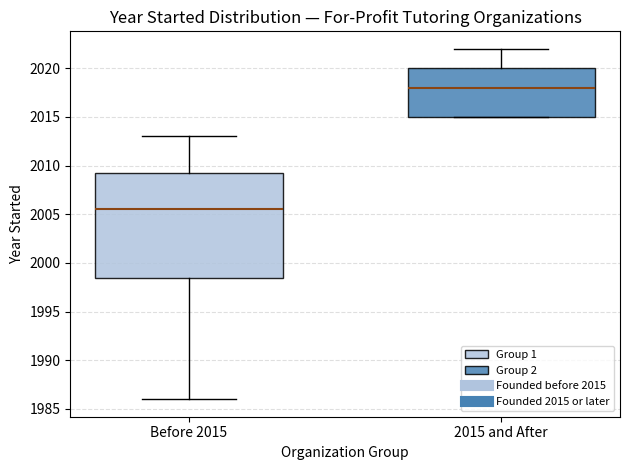

Reading left to right, transcribe this box plot: for each box, give where its median line is, the range the box spans, and where its two whiskers end, as read against the y-axis. The values are not printed on the chart, so give them approximately, as read against the axis.

Before 2015: median 2005.5, box 1998.5 to 2009.5, whiskers 1986.0 to 2013.0
2015 and After: median 2018.0, box 2015.0 to 2020.0, whiskers 2015.0 to 2022.0